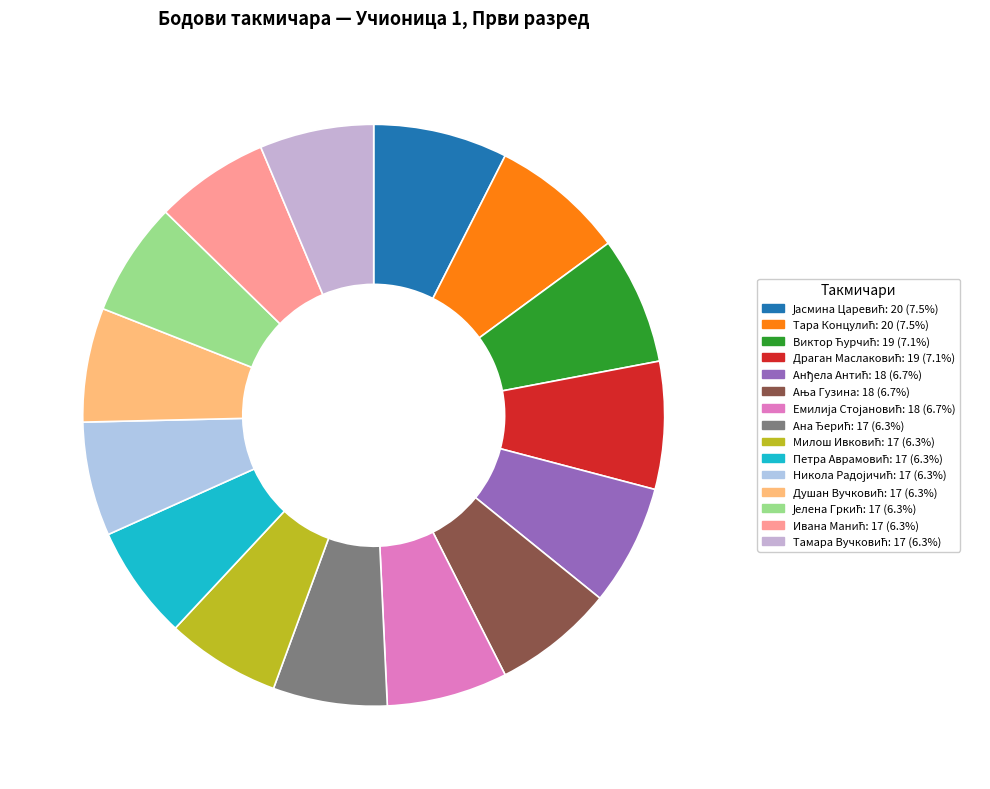

What is the total percentage of Анђела Антић and Ана Ђерић?

13.1%